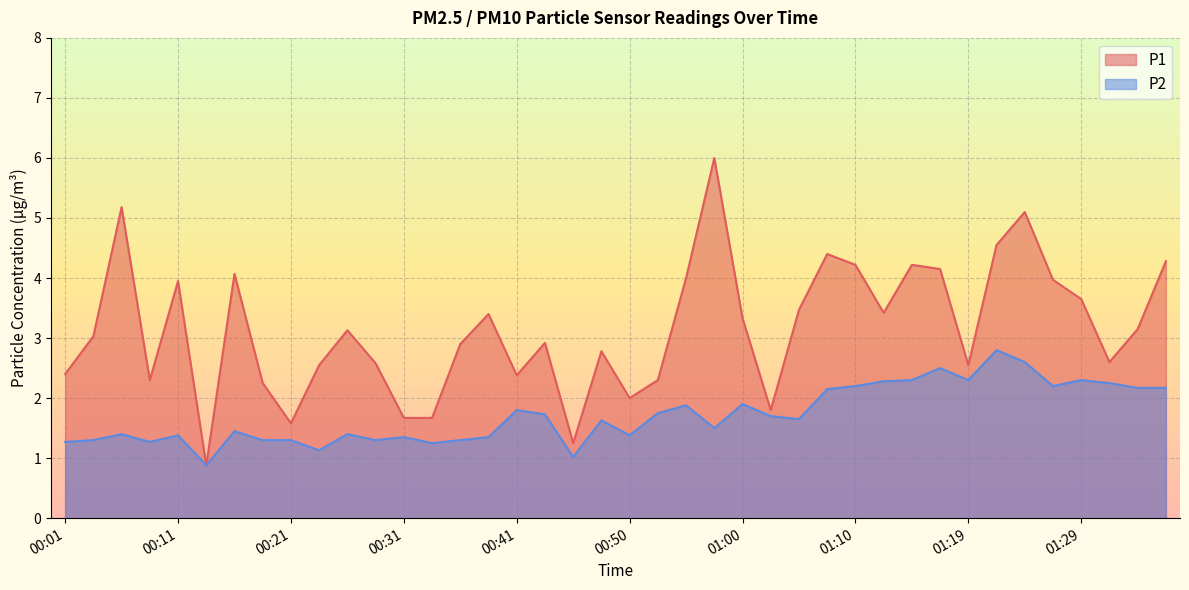

Rank the categories by P2 value from highest to lowest.

01:22, 01:24, 01:17, 01:14, 01:19, 01:29, 01:12, 01:32, 01:10, 01:27, 01:34, 01:36, 01:07, 01:00, 00:55, 00:41, 00:53, 00:43, 01:02, 01:05, 00:48, 00:57, 00:16, 00:06, 00:26, 00:11, 00:50, 00:31, 00:38, 00:04, 00:19, 00:21, 00:28, 00:36, 00:01, 00:09, 00:33, 00:24, 00:45, 00:14